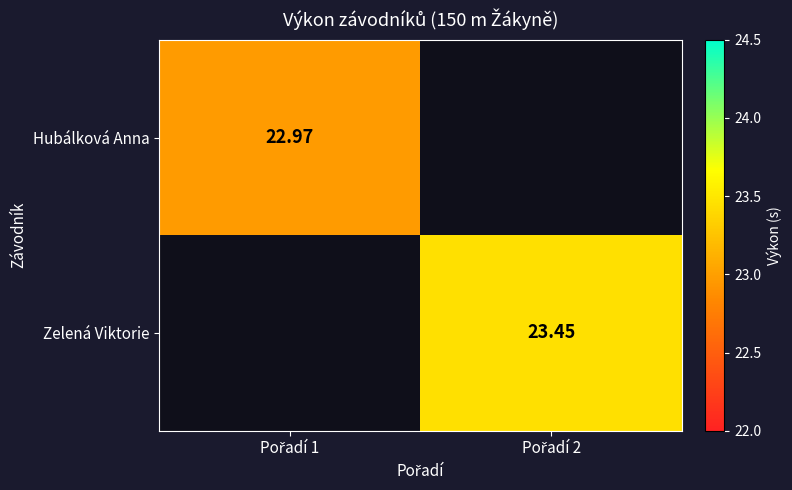

List the series in order of their overall mean, highest first.

Zelená Viktorie, Hubálková Anna